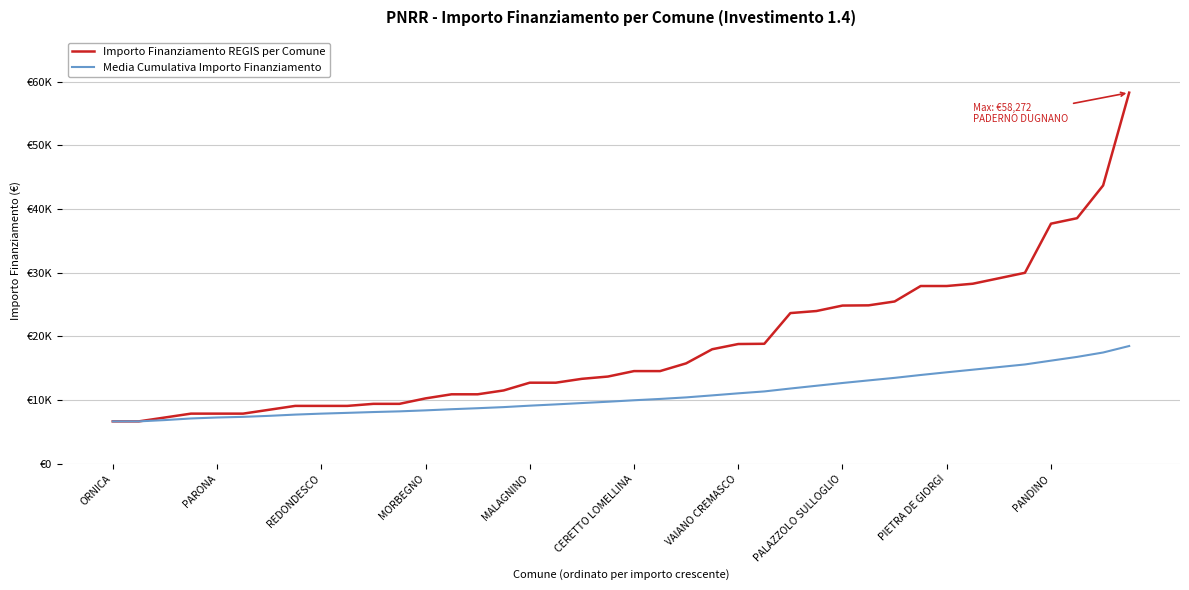

What are all the series names shown in the legend?

Importo Finanziamento REGIS per Comune, Media Cumulativa Importo Finanziamento